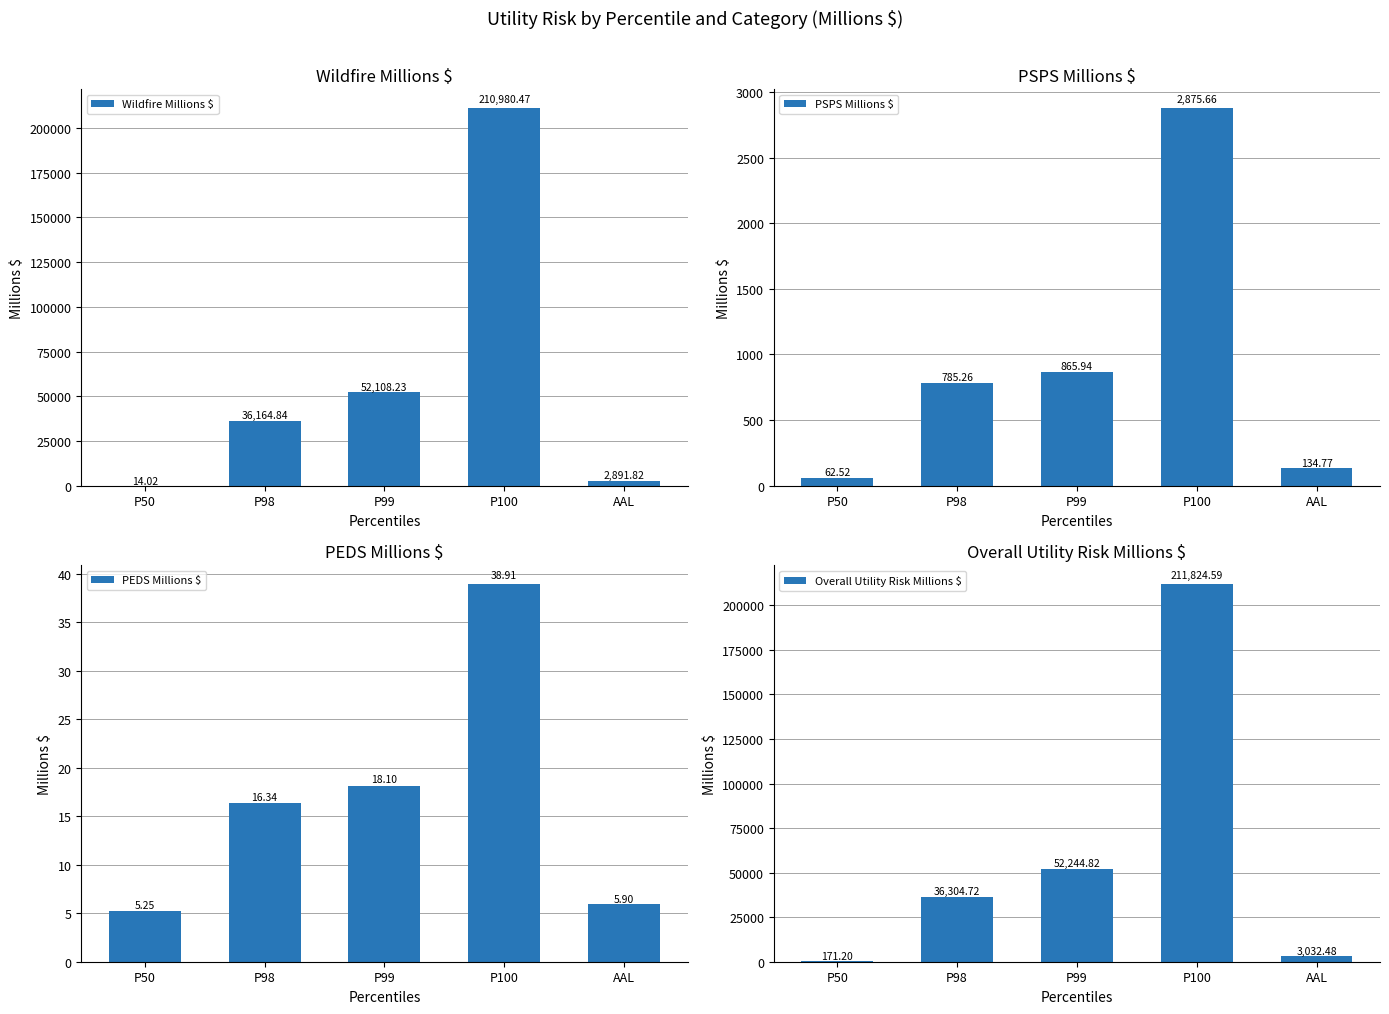

Where is PEDS Millions $ nearest to the value 22?

P99